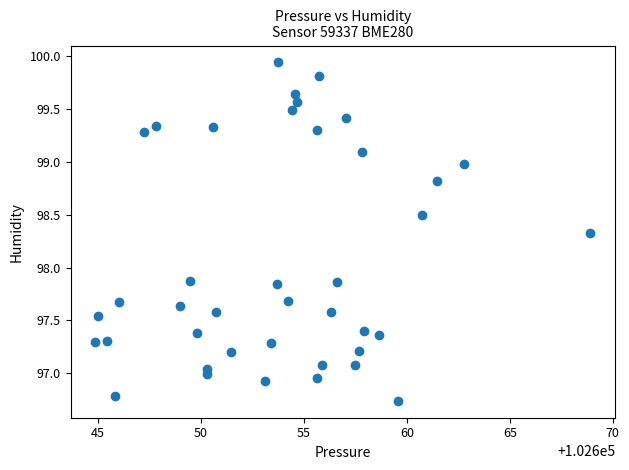

What is the range of Y values (max minus min)?

3.2